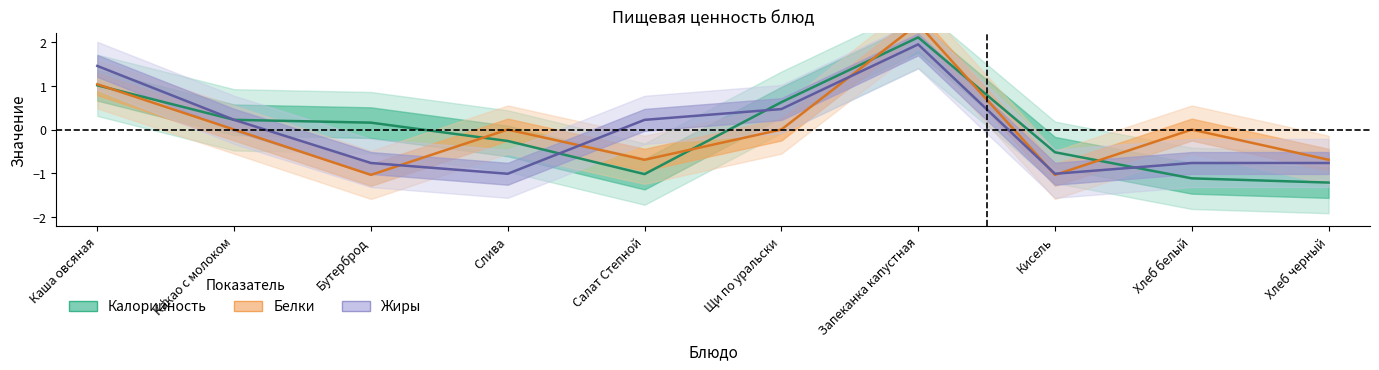

Where is the first local minimum for Белки?

Бутерброд